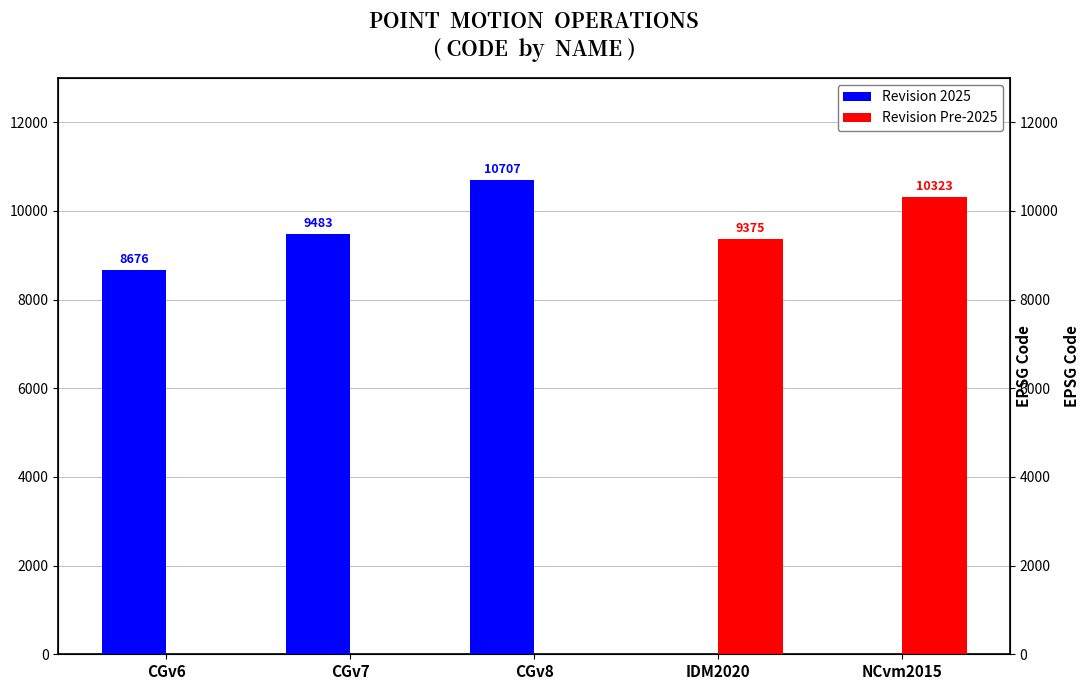

What is the label of the 5th bar from the left?

NCvm2015